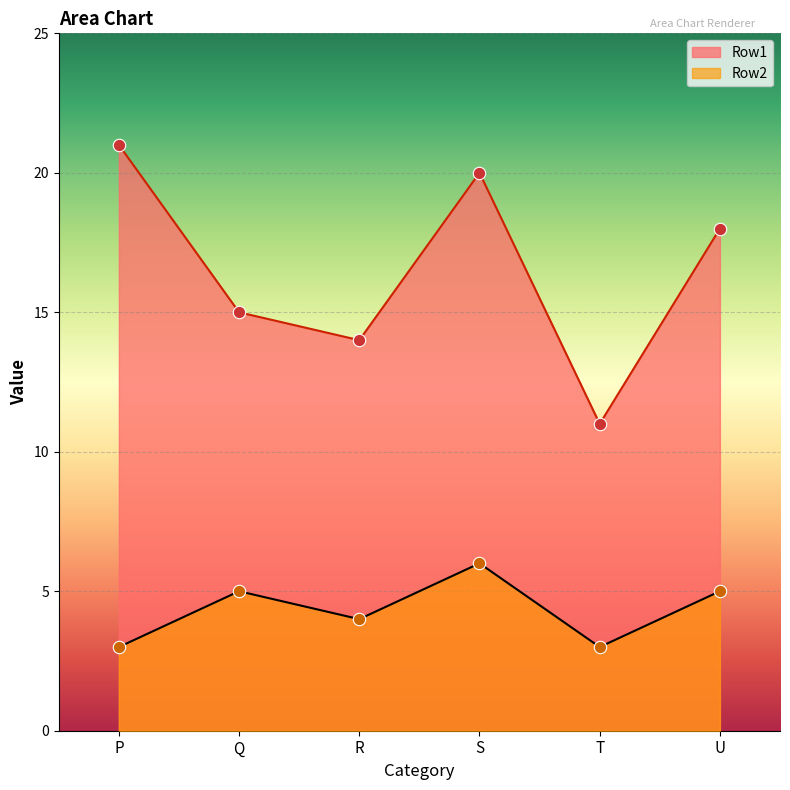

Which series reaches the minimum Y coordinate?

Row2